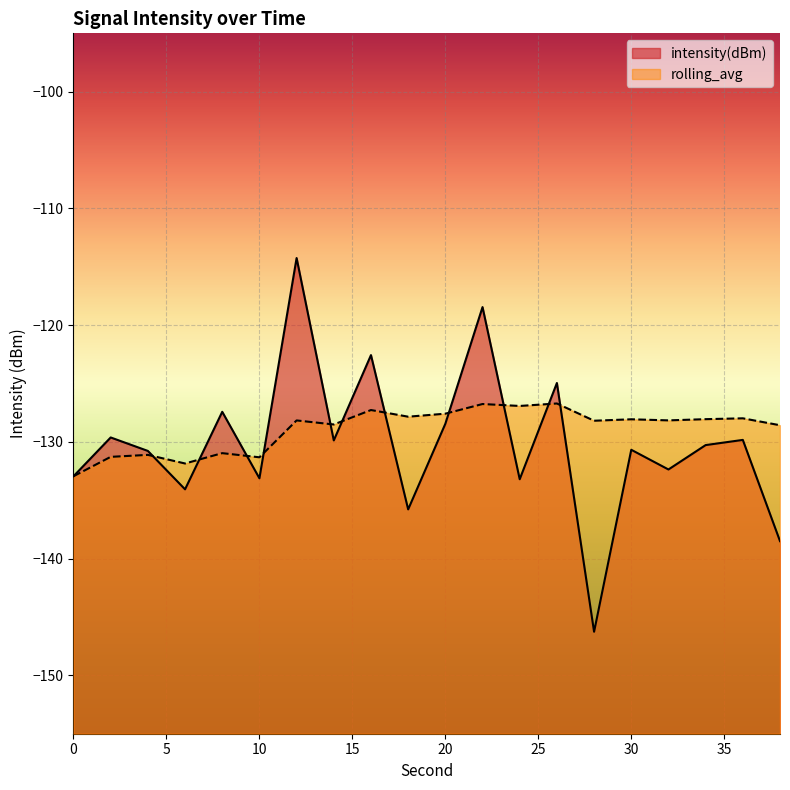

At how many categories does at least one series exceed -138?

20